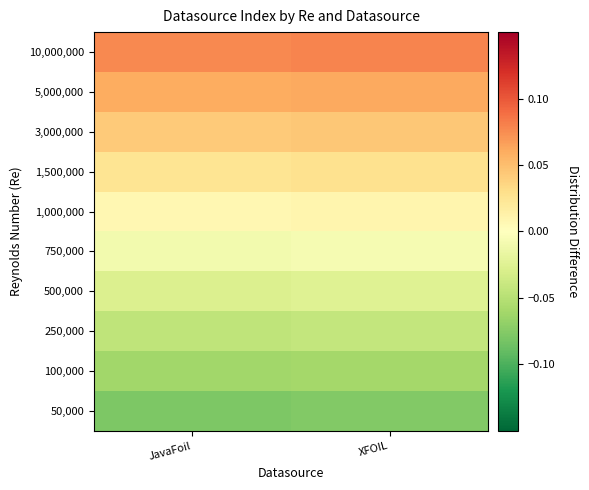

Count the number of categories in the chart.

2